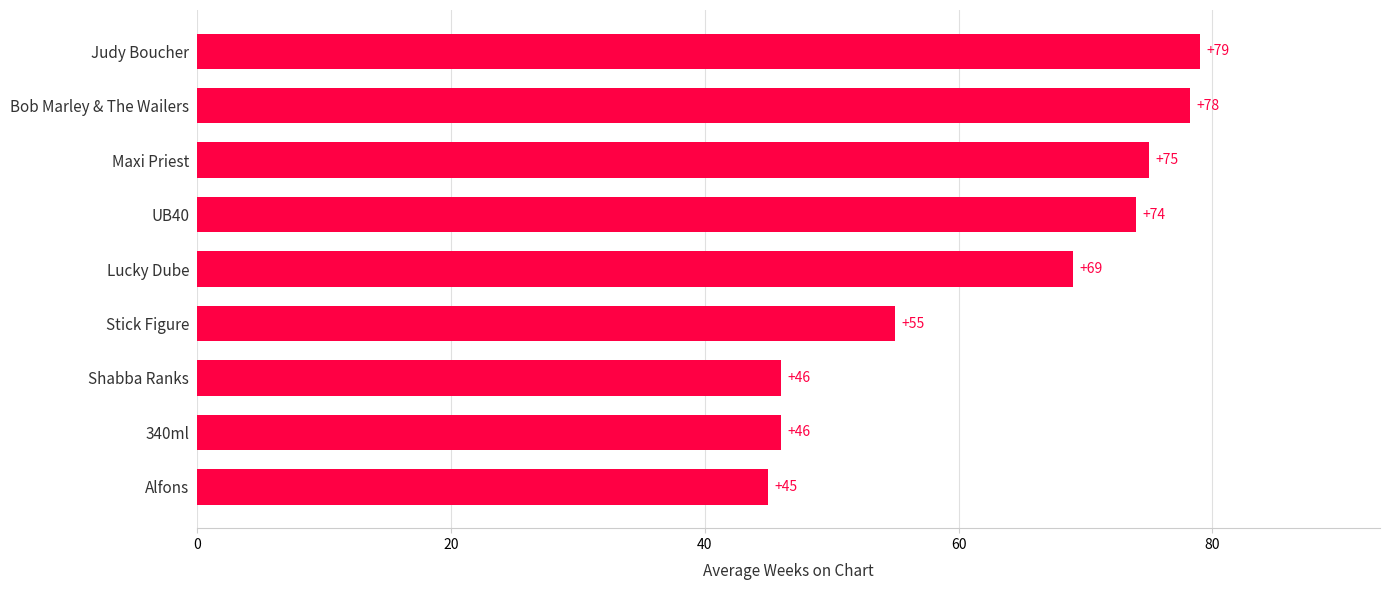

Are the bars grouped side by side (vs. stacked)?

No